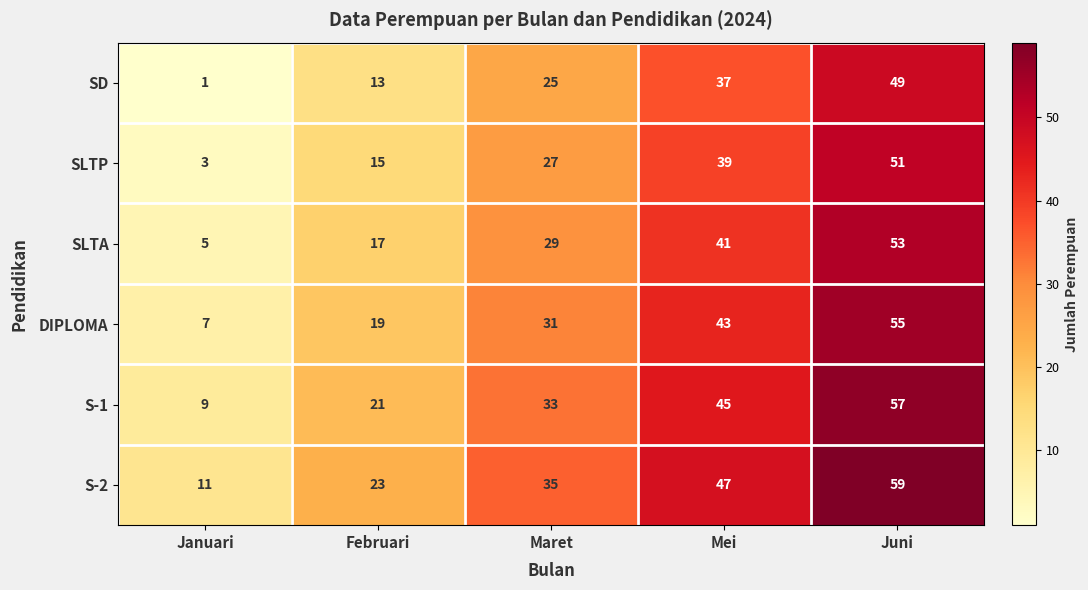

The value of S-1 at Februari is 37. True or false?

False